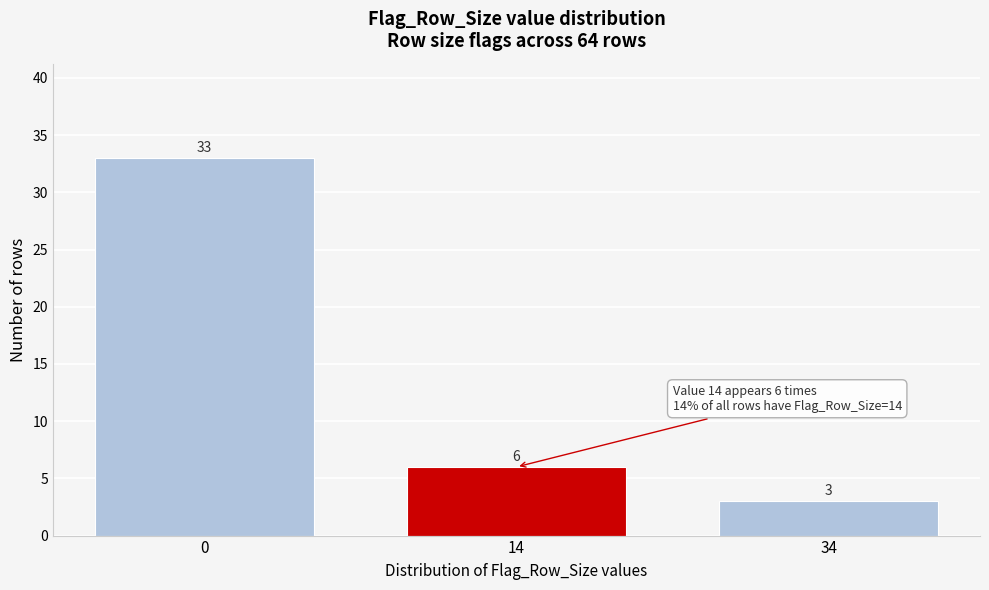

Reading right to left, transcribe all the data shown in this chart.

34=3	14=6	0=33